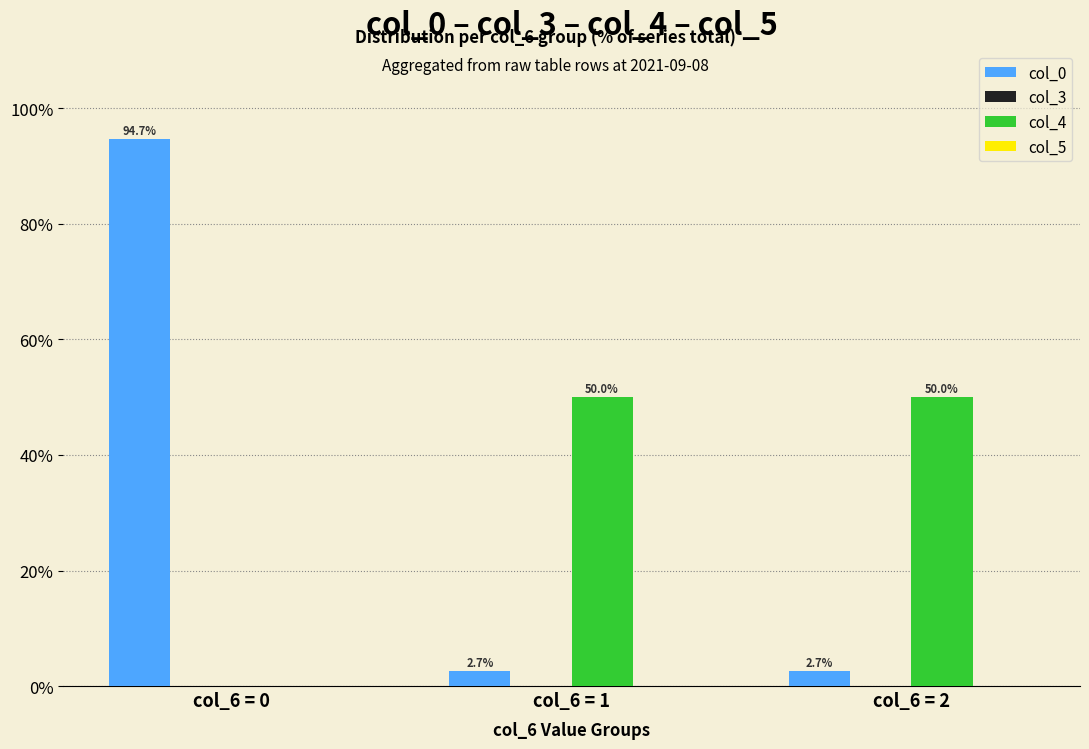

Between col_6 = 0 and col_6 = 2, which series saw the biggest shift?

col_0